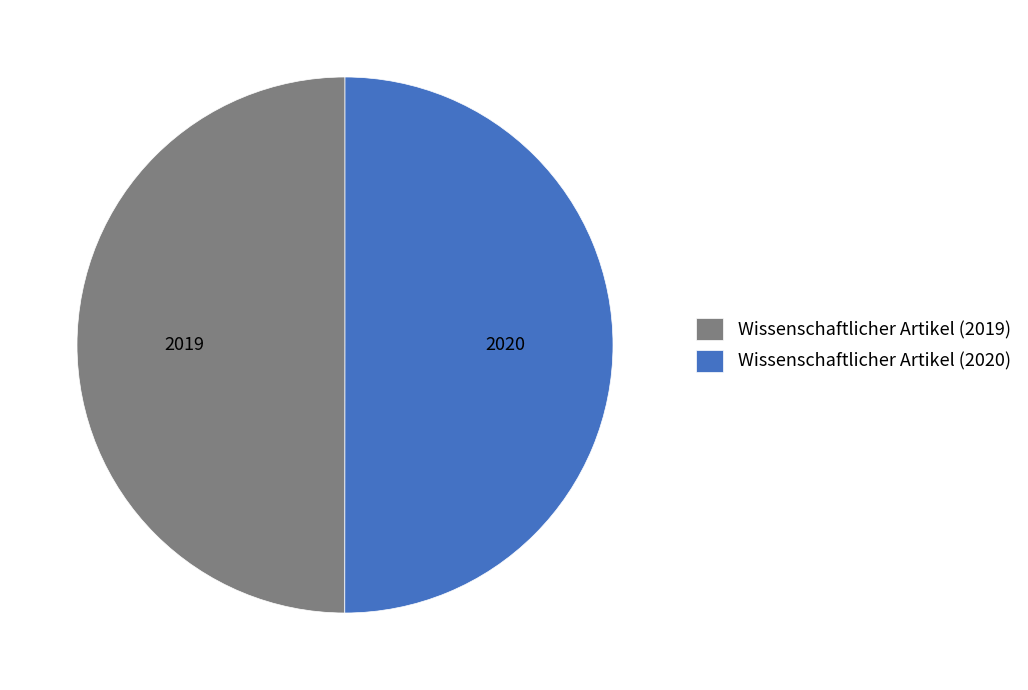

Is the sum of Wissenschaftlicher Artikel (2019) and Wissenschaftlicher Artikel (2020) greater than half?

Yes